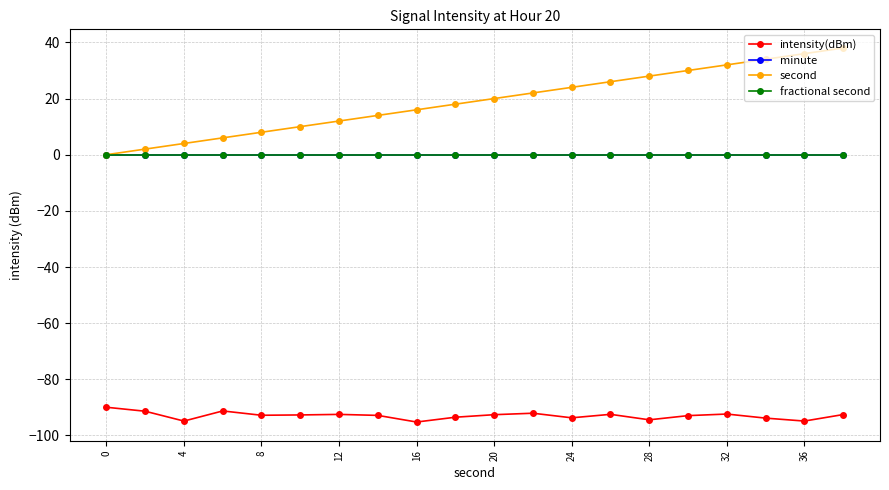

What is the sum of all intensity(dBm) values?

-1859.0